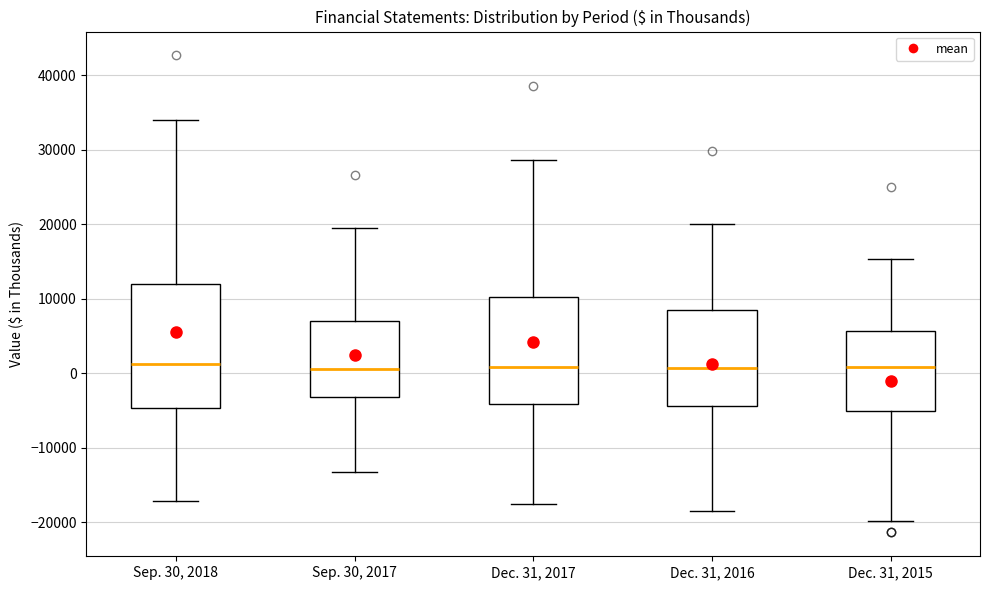

Reading left to right, read every box against the y-axis: the position of its median line, the range the box covers, and the ends of its whiskers. The values are not printed on the chart, so give them approximately, as read against the axis.

Sep. 30, 2018: median 1000, box -5000 to 12000, whiskers -17000 to 34000
Sep. 30, 2017: median 1000, box -3000 to 7000, whiskers -13000 to 20000
Dec. 31, 2017: median 1000, box -4000 to 10000, whiskers -18000 to 29000
Dec. 31, 2016: median 1000, box -4000 to 8000, whiskers -19000 to 20000
Dec. 31, 2015: median 1000, box -5000 to 6000, whiskers -20000 to 15000